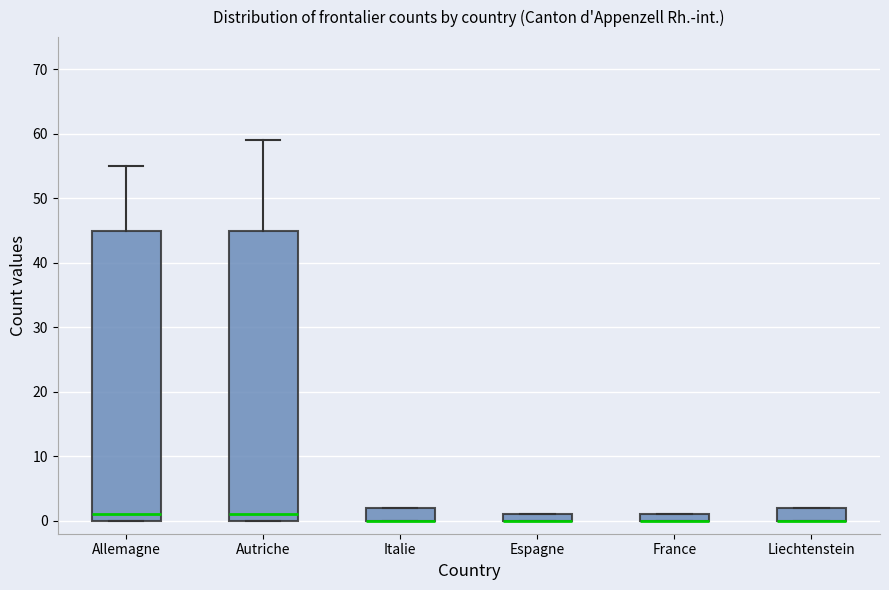

Where does the median line of the box for Autriche sit on the y-axis? The values are not printed on the chart, so give them approximately, as read against the axis.

1